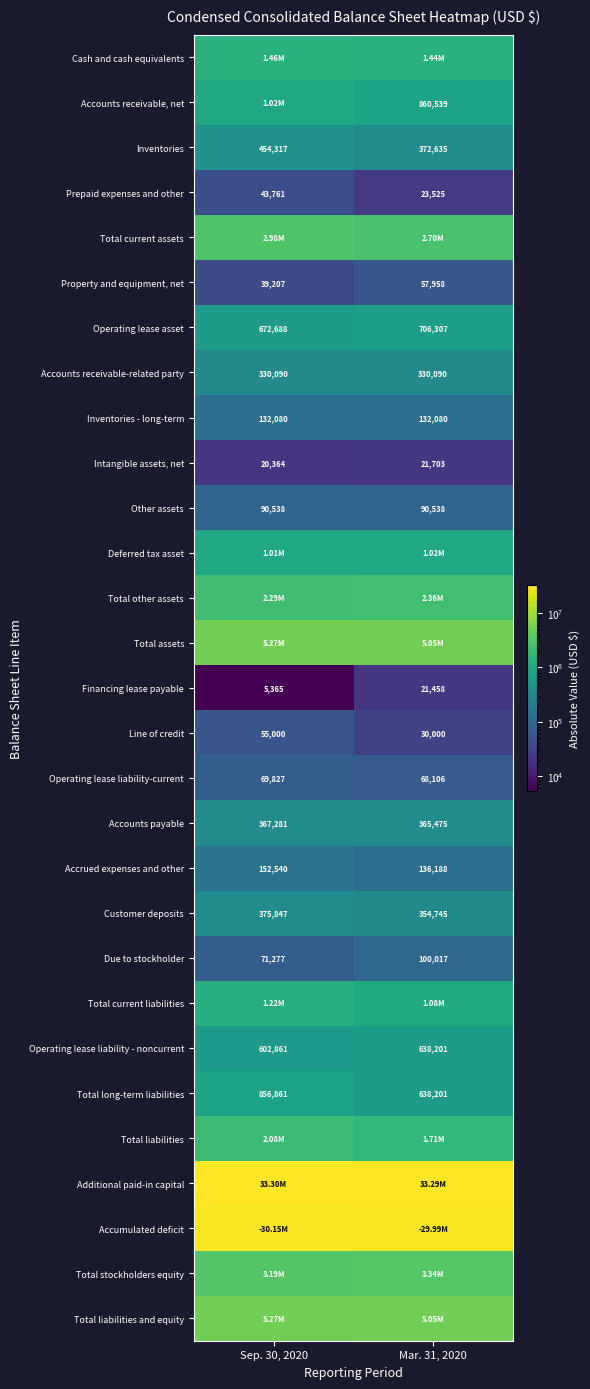

What is the maximum value shown in the chart?

33302871